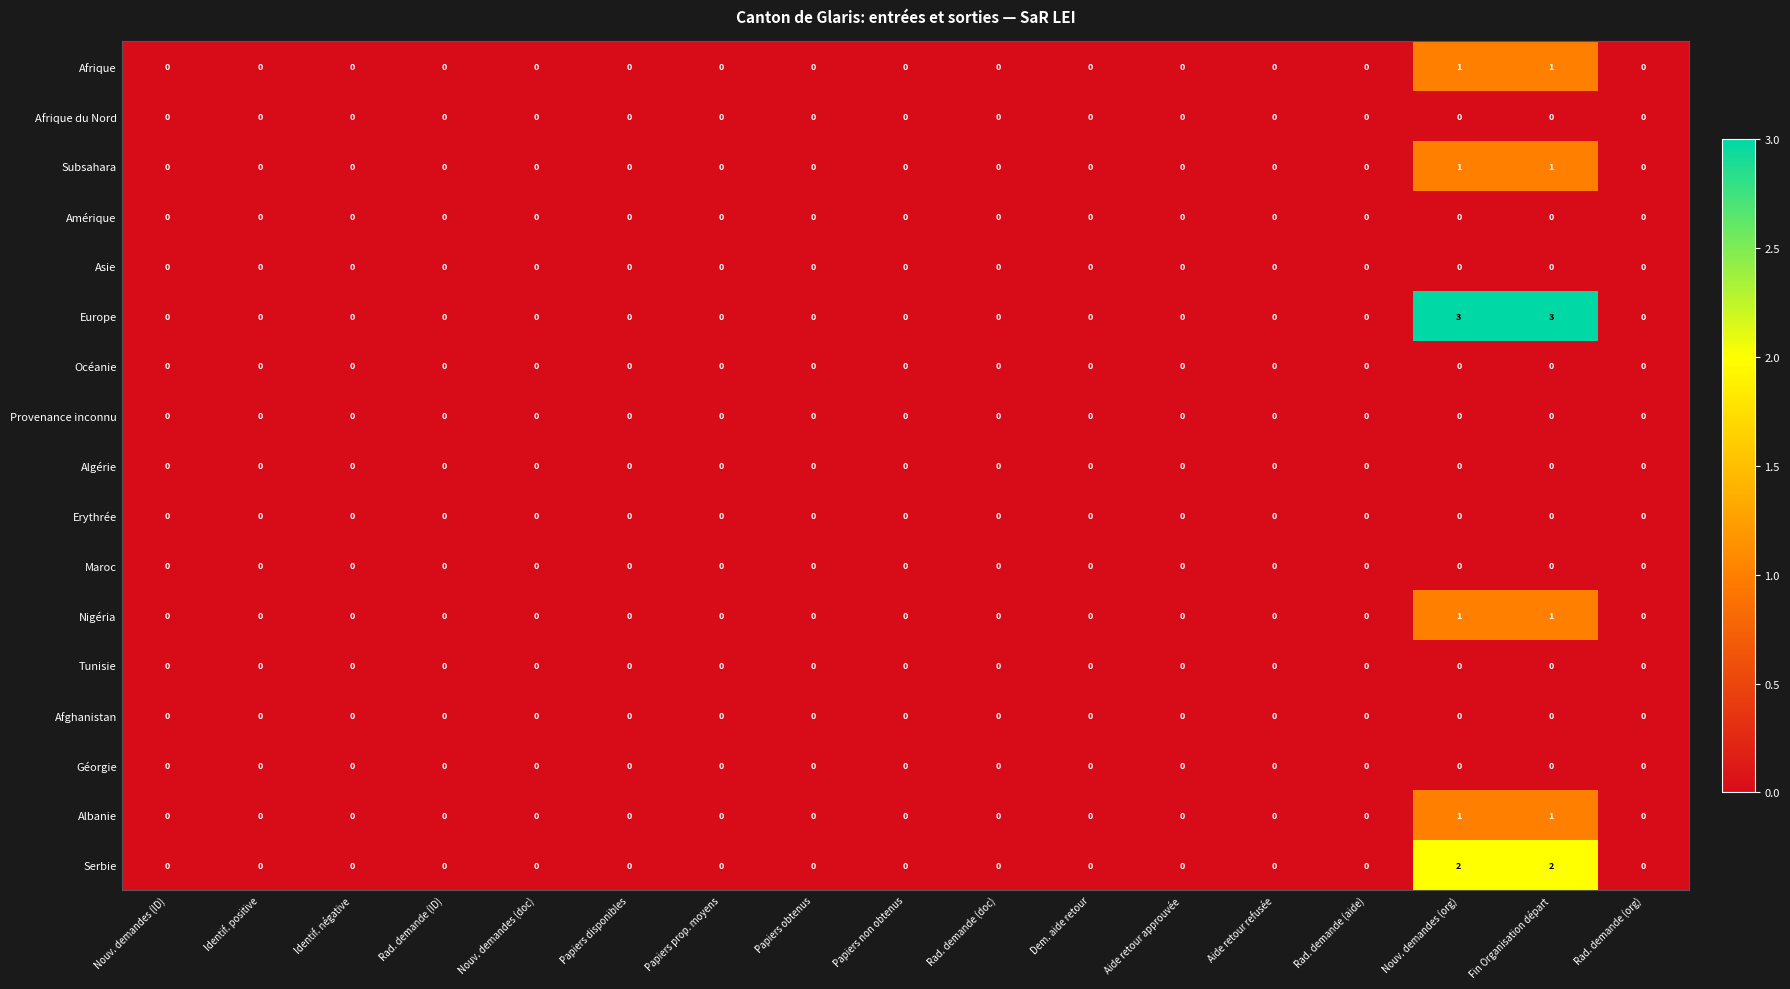

Count the Albanie values in the range 0 to 1.

17